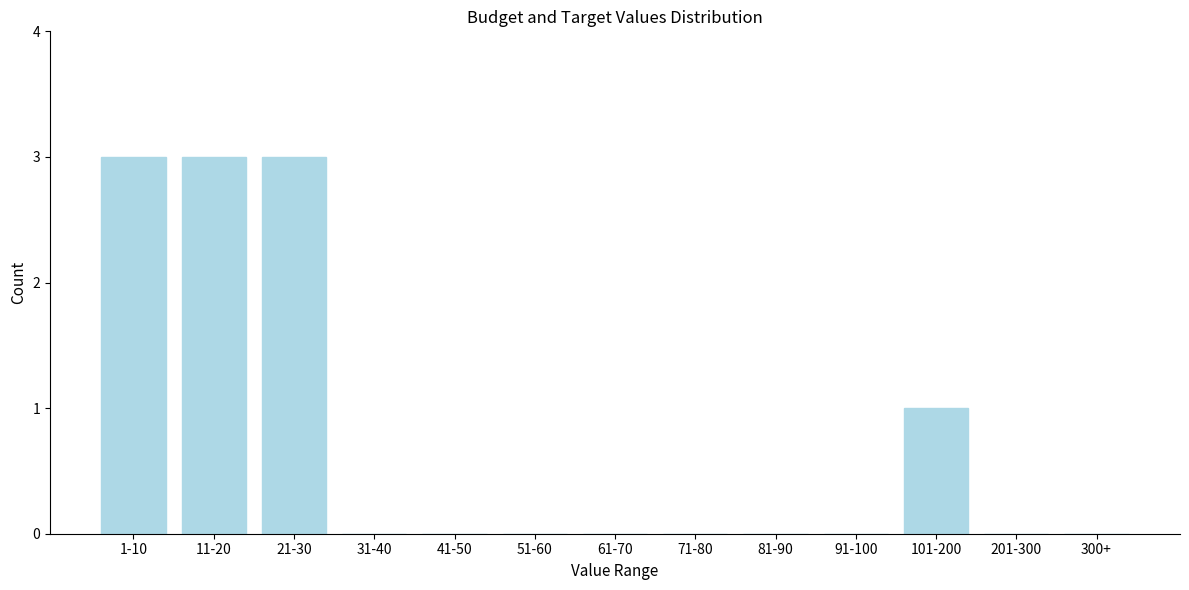

Reading left to right, extract all data points from this chart.

1-10=3	11-20=3	21-30=3	31-40=0	41-50=0	51-60=0	61-70=0	71-80=0	81-90=0	91-100=0	101-200=1	201-300=0	300+=0